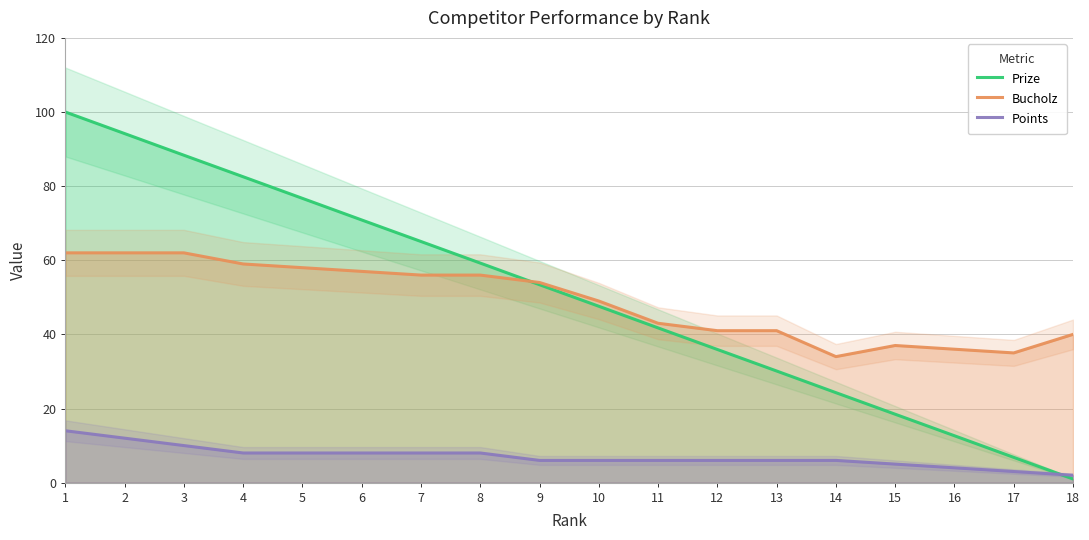

Where is Bucholz nearest to the value 48?

10